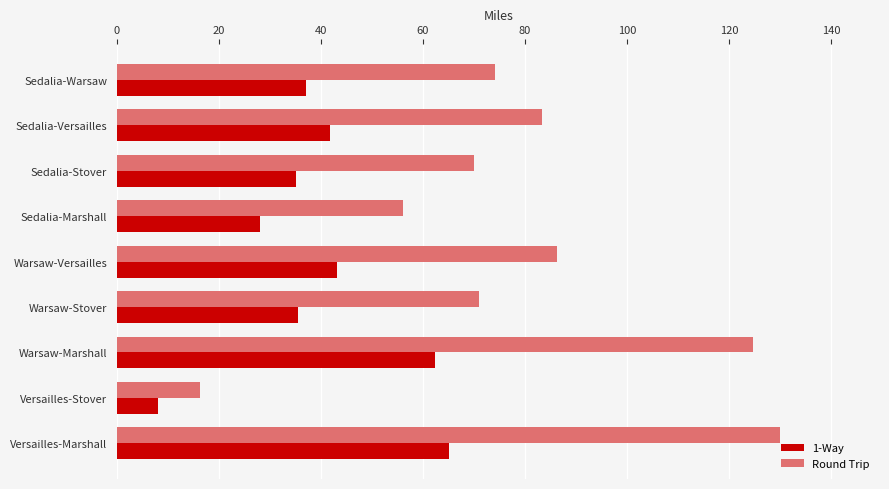

What is the maximum value for Round Trip?

130.1